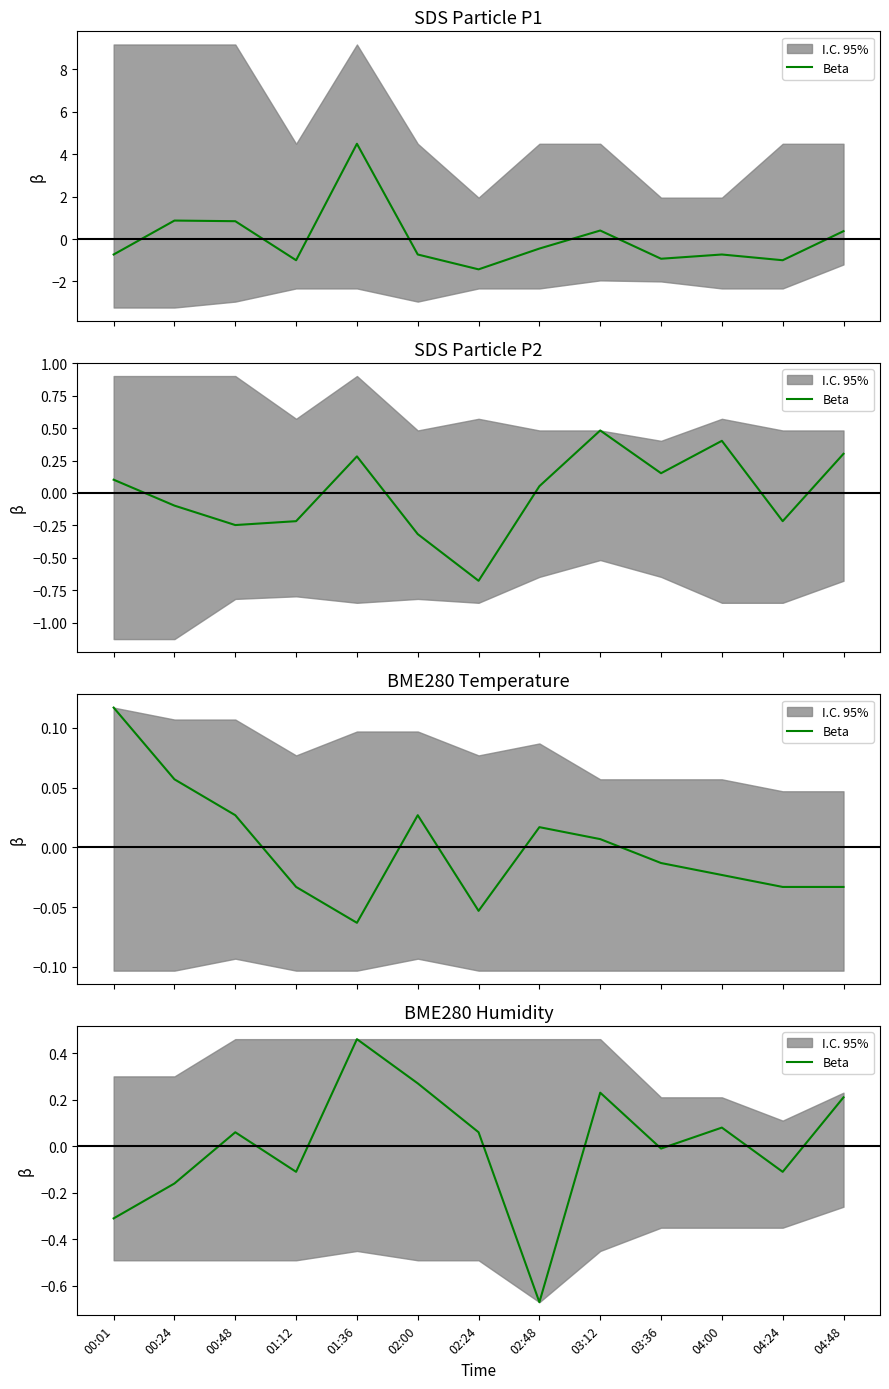

How many positive values are there?

7